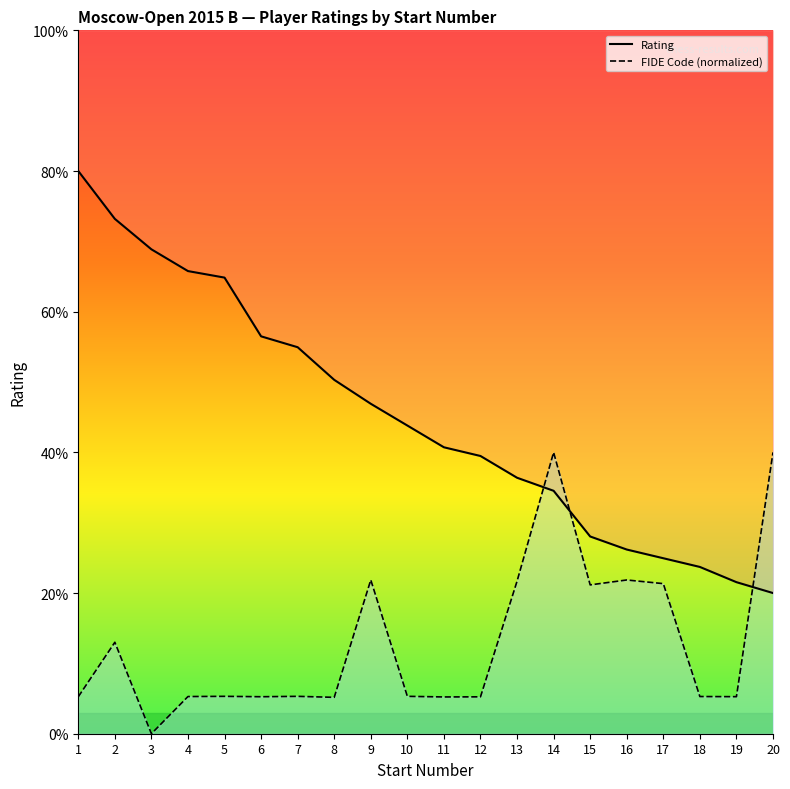

What is the sum of all Rating values?

900.7